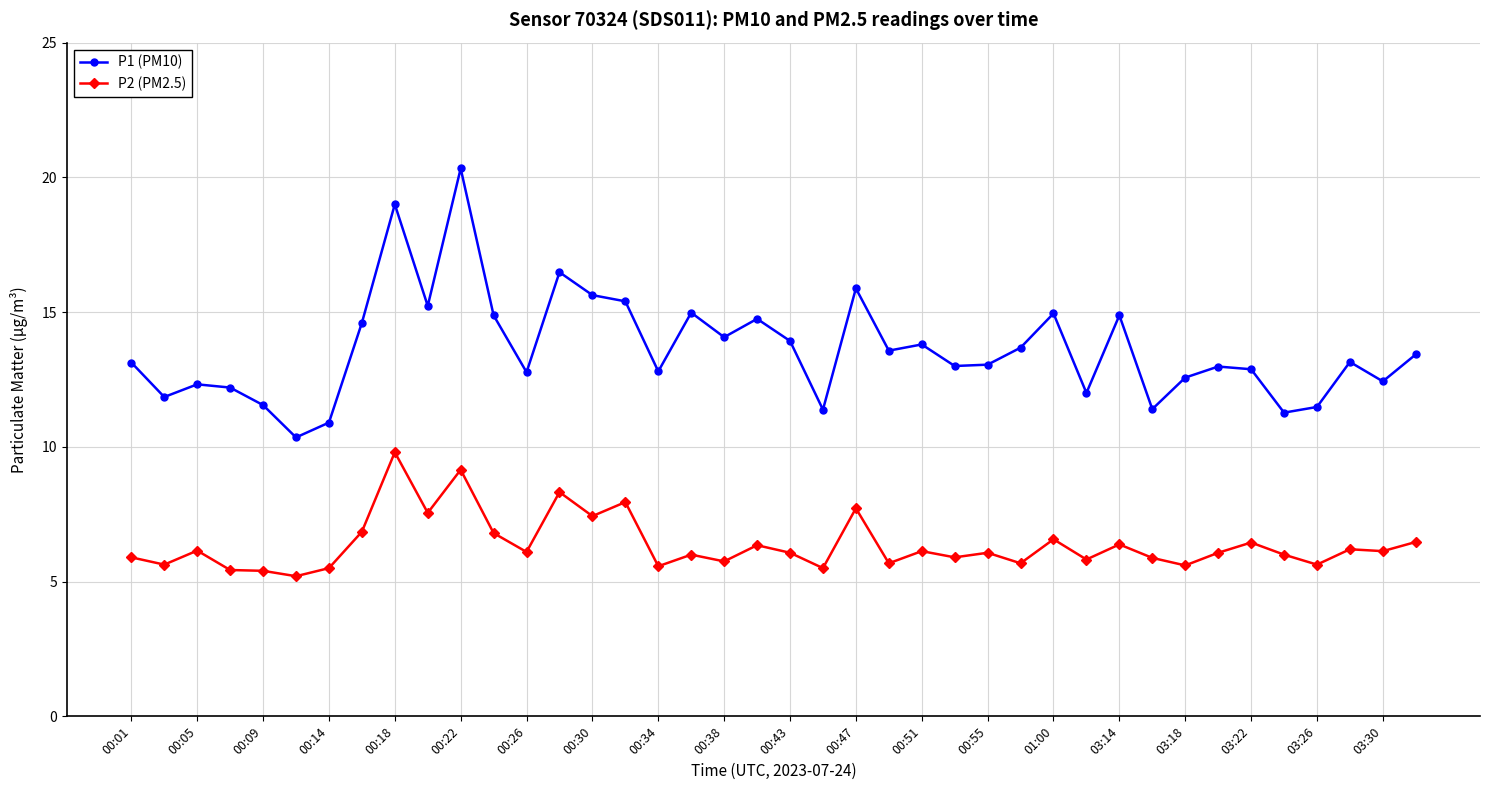

Which series has the widest spread of values?

P1 (PM10)